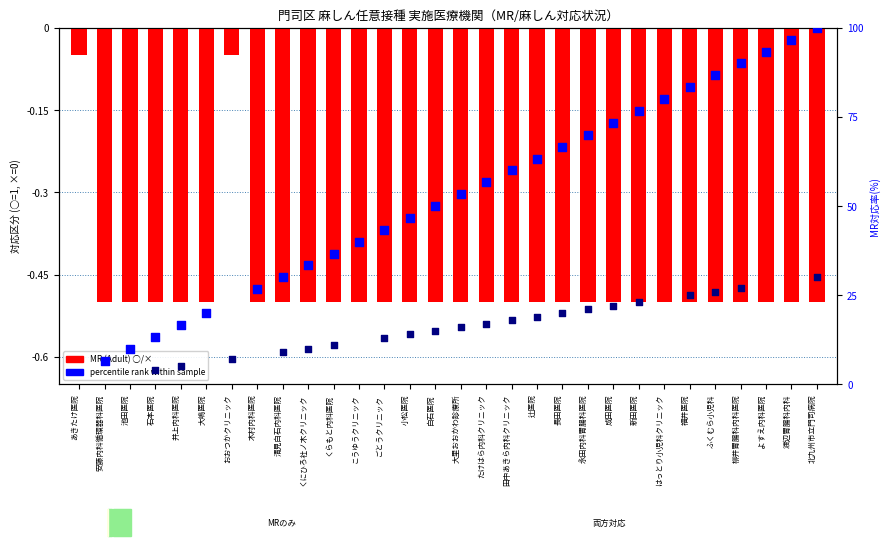

Which has a higher value, よすえ内科医院 or 木村内科医院?

よすえ内科医院